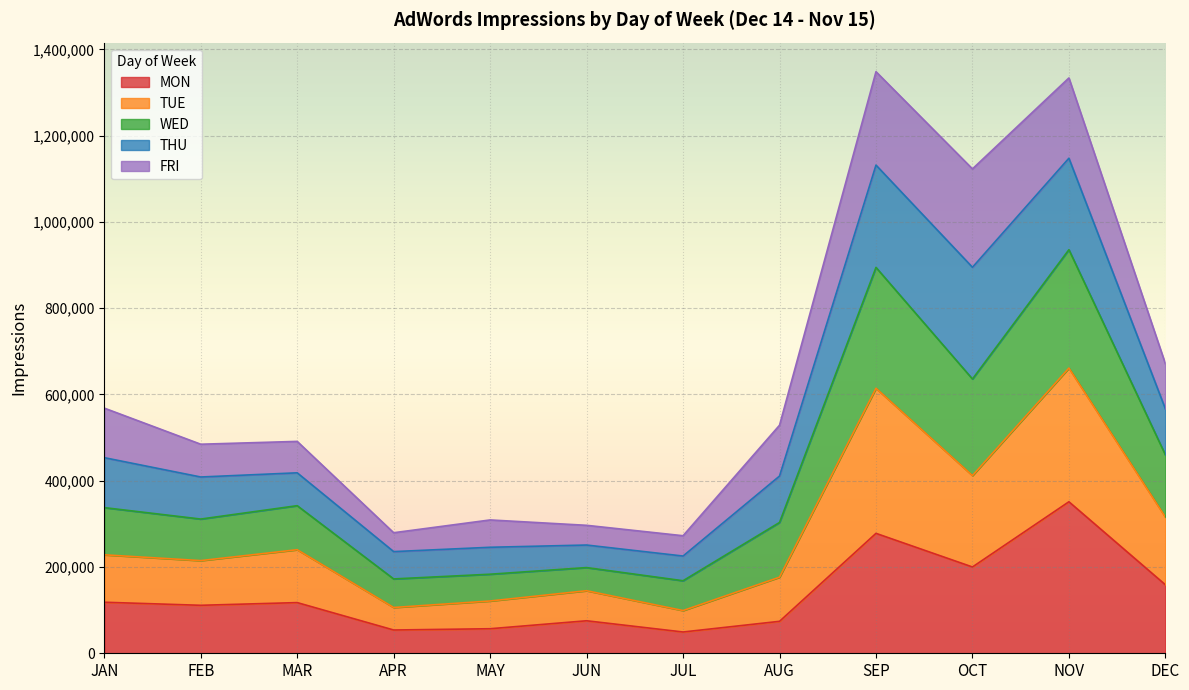

What is the minimum value for MON?

49327